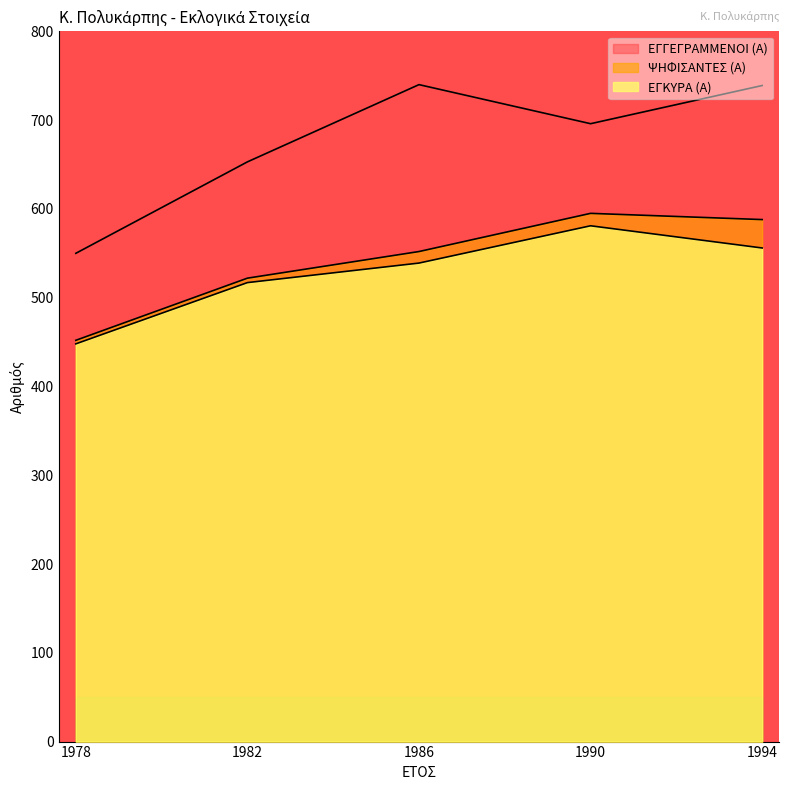

What are all the series names shown in the legend?

ΕΓΓΕΓΡΑΜΜΕΝΟΙ (Α), ΨΗΦΙΣΑΝΤΕΣ (Α), ΕΓΚΥΡΑ (Α)